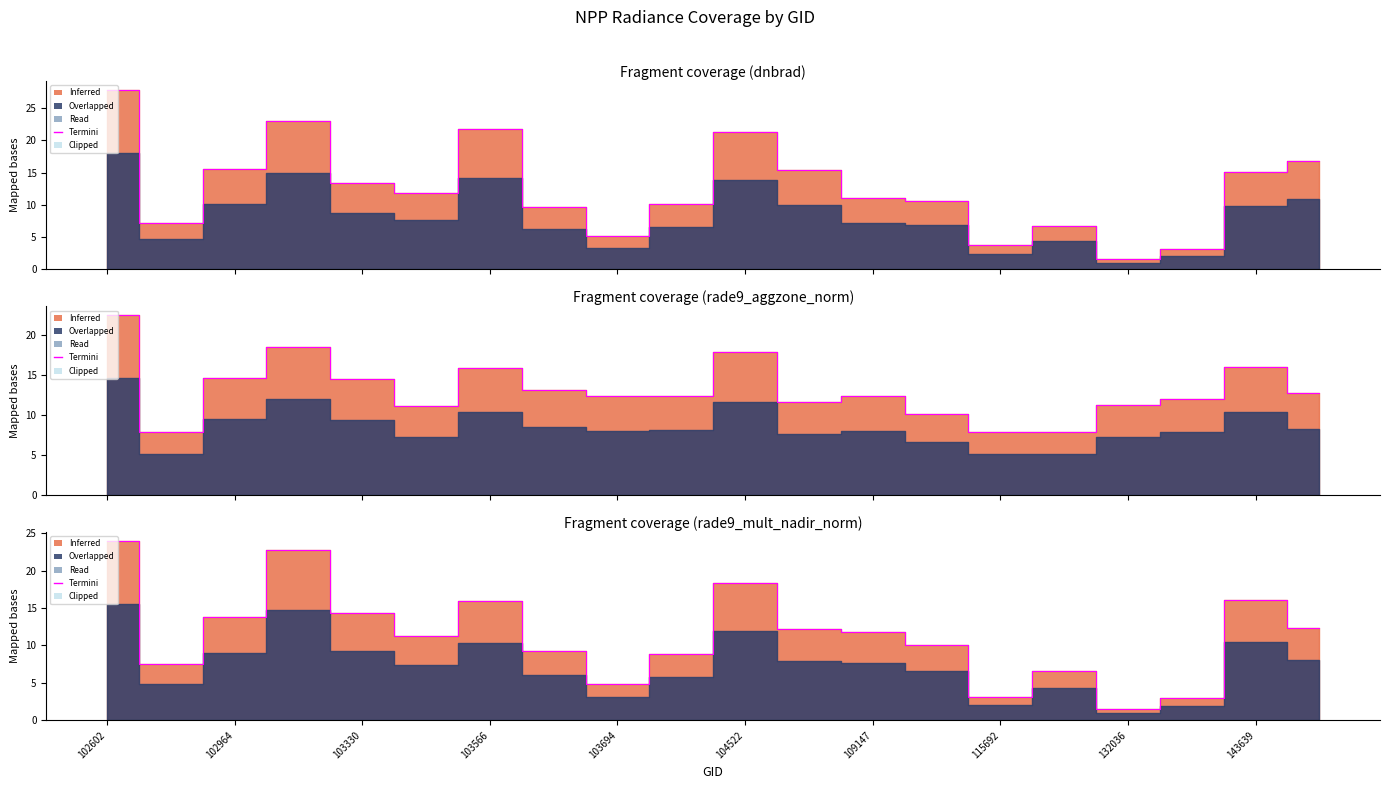

What is the value of the dnbrad_termini point at the 18th from the left?

3.1